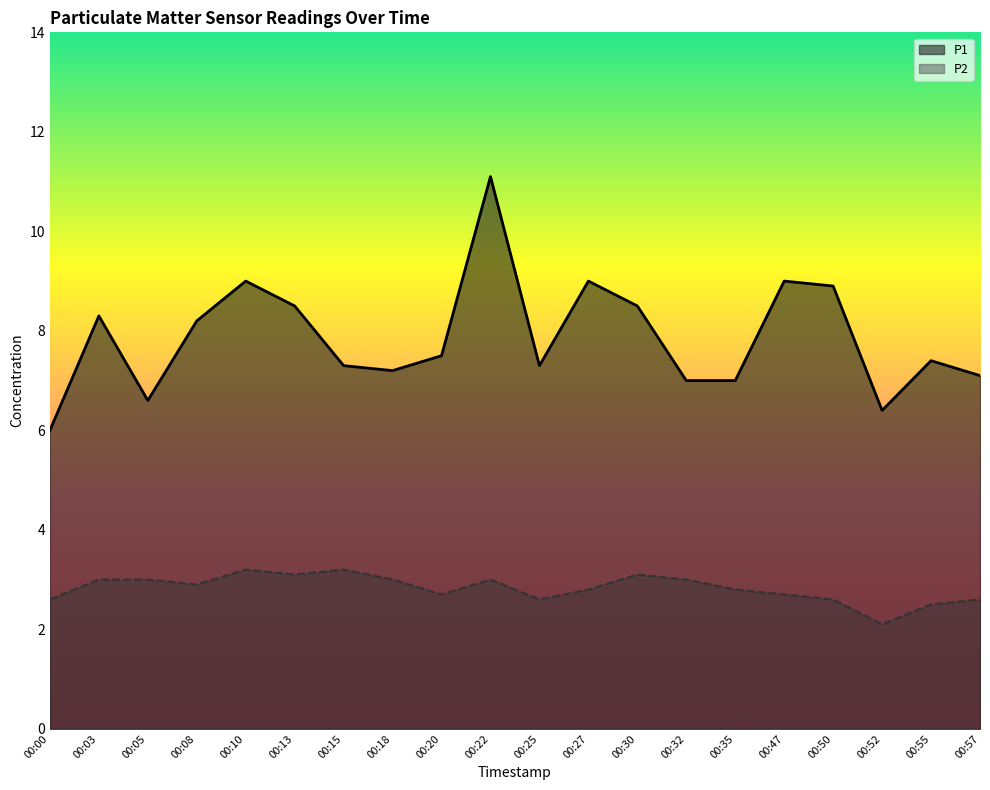

What is the difference between the P2 values at 00:13 and 00:32?

0.1